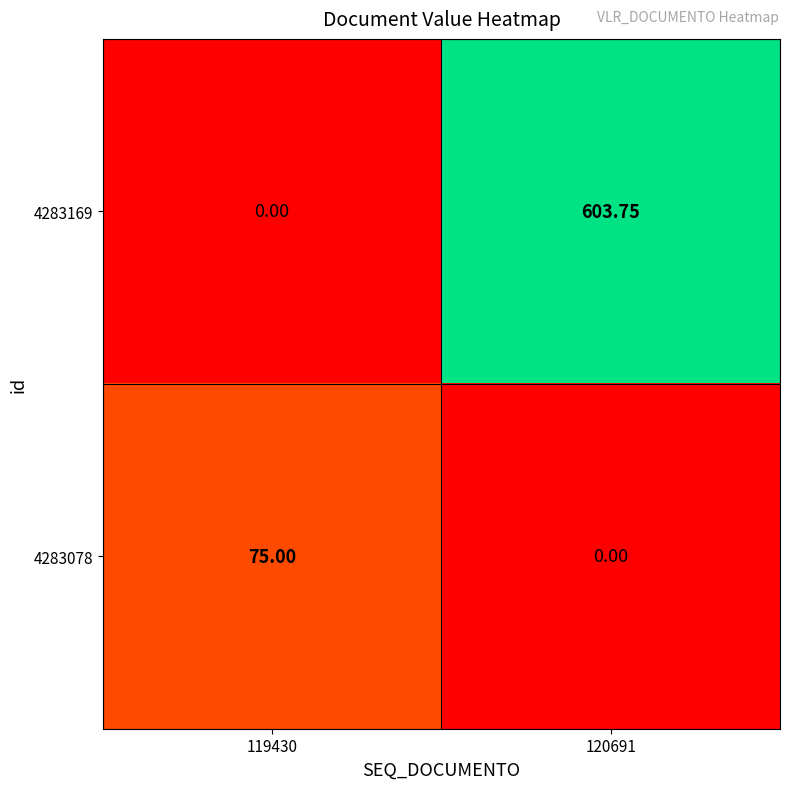

Is the value of 4283078 at 119430 greater than the value of 4283169 at 120691?

No